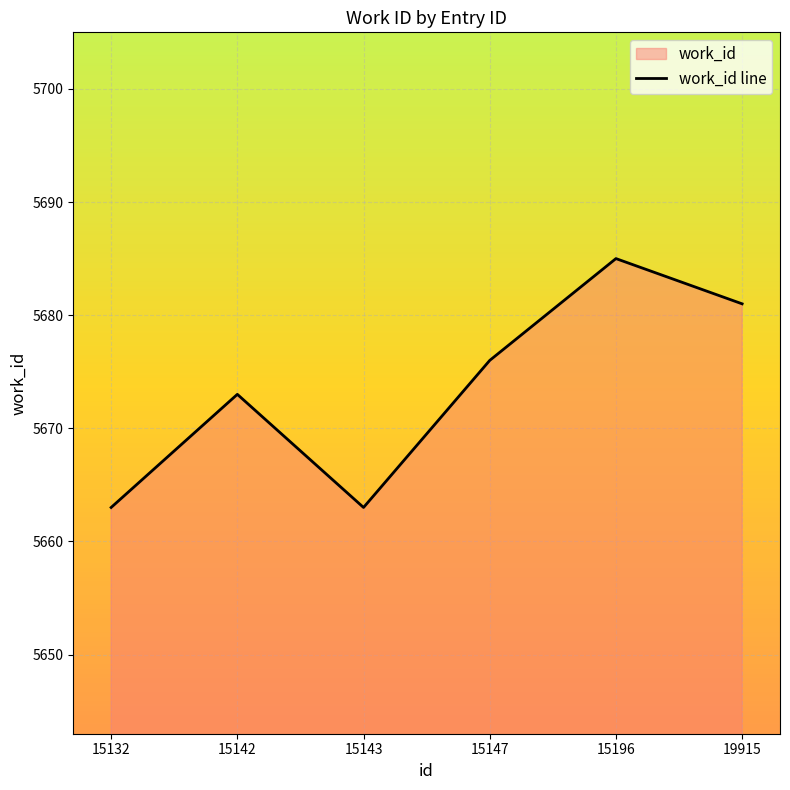

How many interior local valleys (lower than both neighbors) does the data have?

1